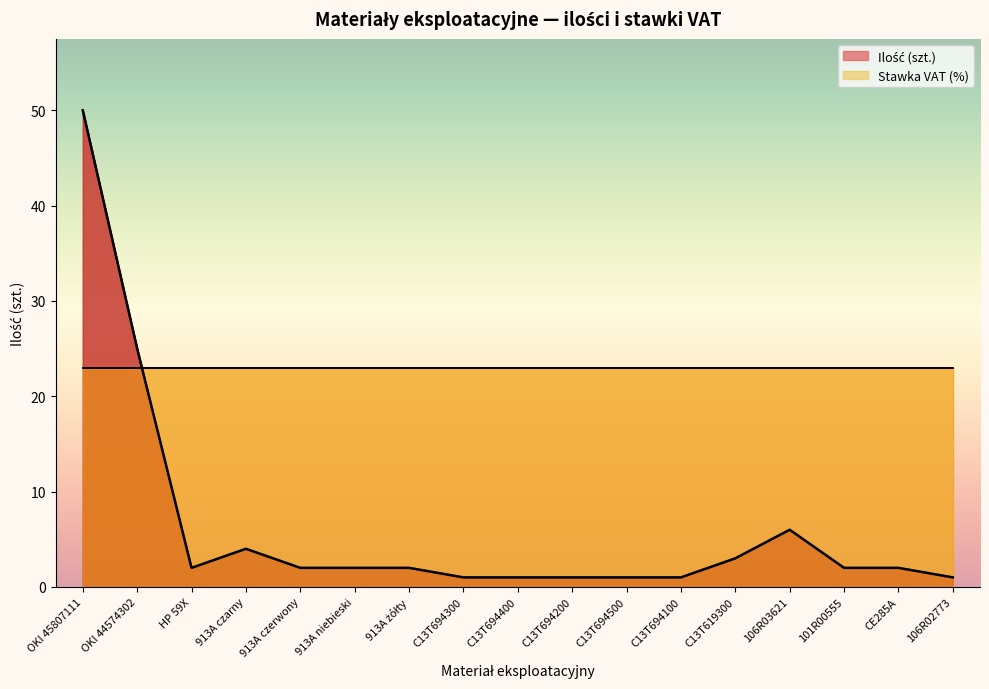

What position from the left is 913A żółty?

7